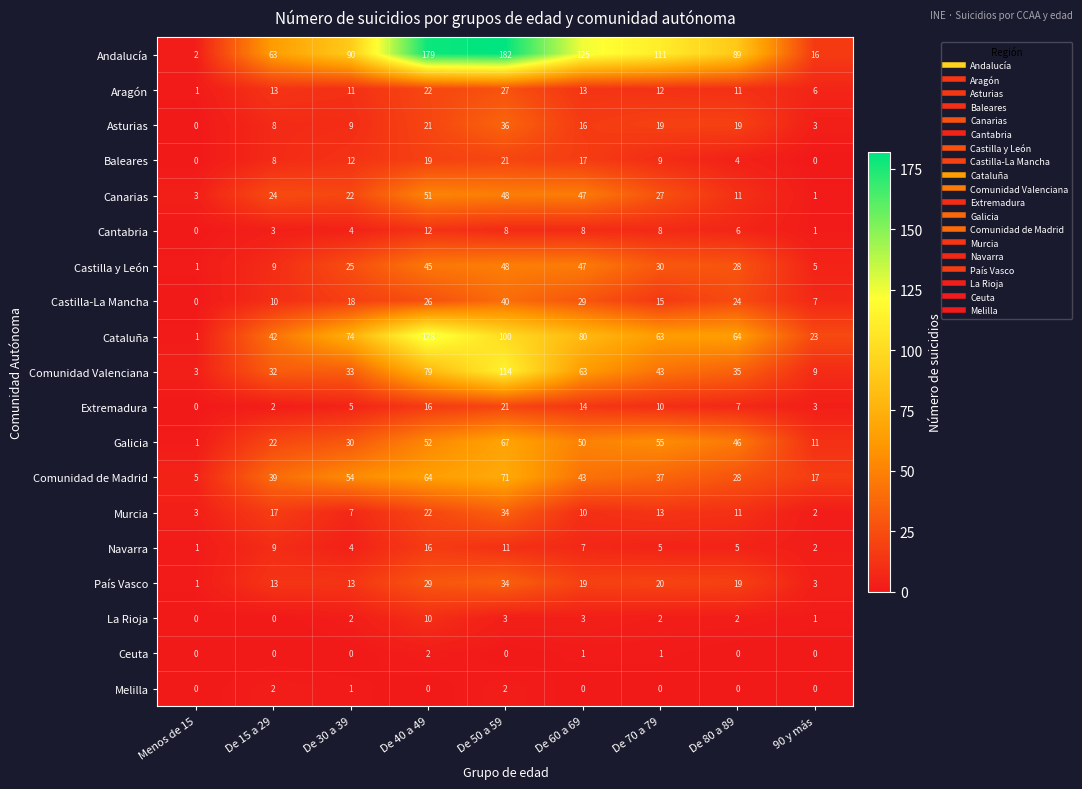

Rank the series at De 70 a 79 from lowest to highest value.

Melilla, Ceuta, La Rioja, Navarra, Cantabria, Baleares, Extremadura, Aragón, Murcia, Castilla-La Mancha, Asturias, País Vasco, Canarias, Castilla y León, Comunidad de Madrid, Comunidad Valenciana, Galicia, Cataluña, Andalucía